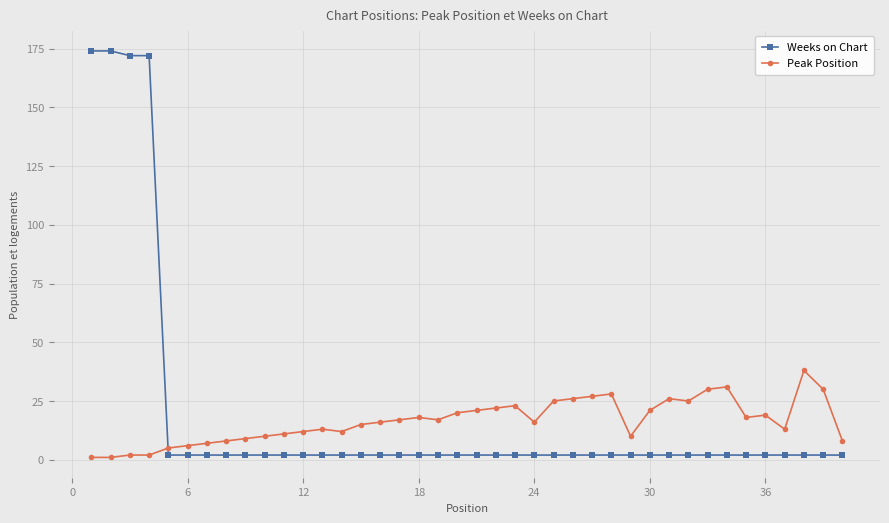

At how many categories does at least one series exceed 76?

4